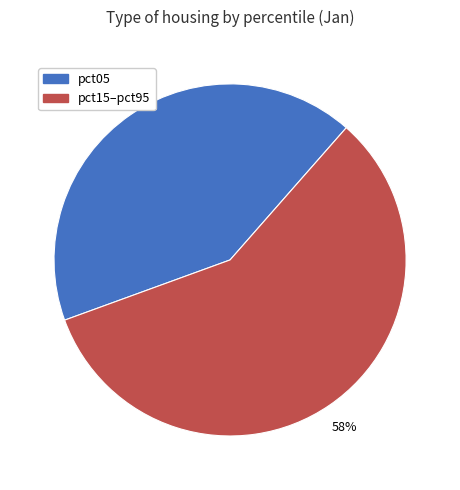

To the nearest percent, what is the difference between the largest and smallest slice percentages?

16%